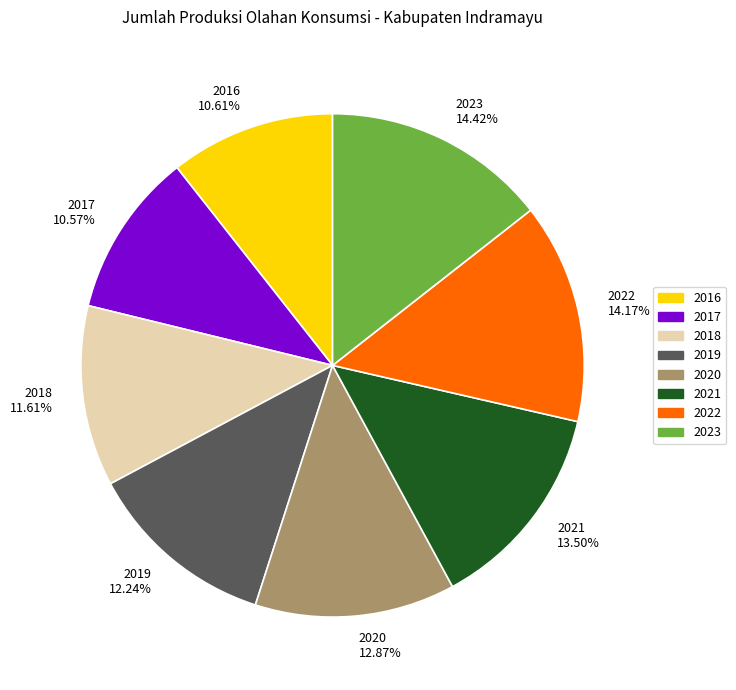

To the nearest percent, what is the difference between the largest and smallest slice percentages?

4%